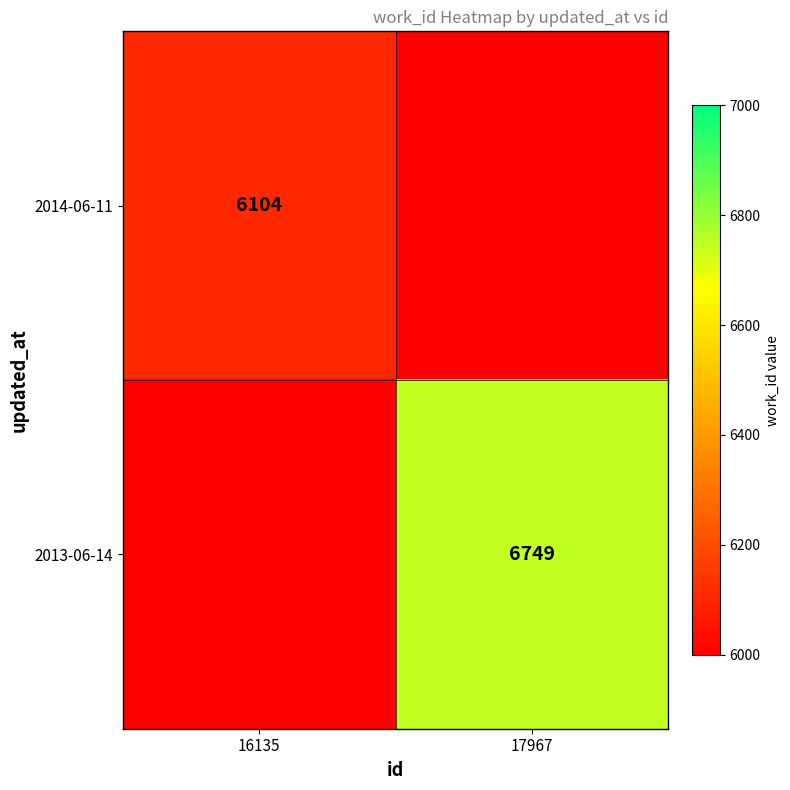

The value of 2013-06-14 at 17967 is 4459. True or false?

False